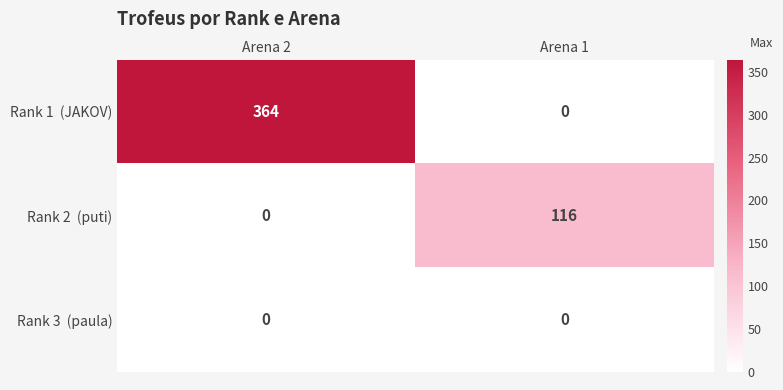

At which category is the sum across all series the highest?

Arena 2